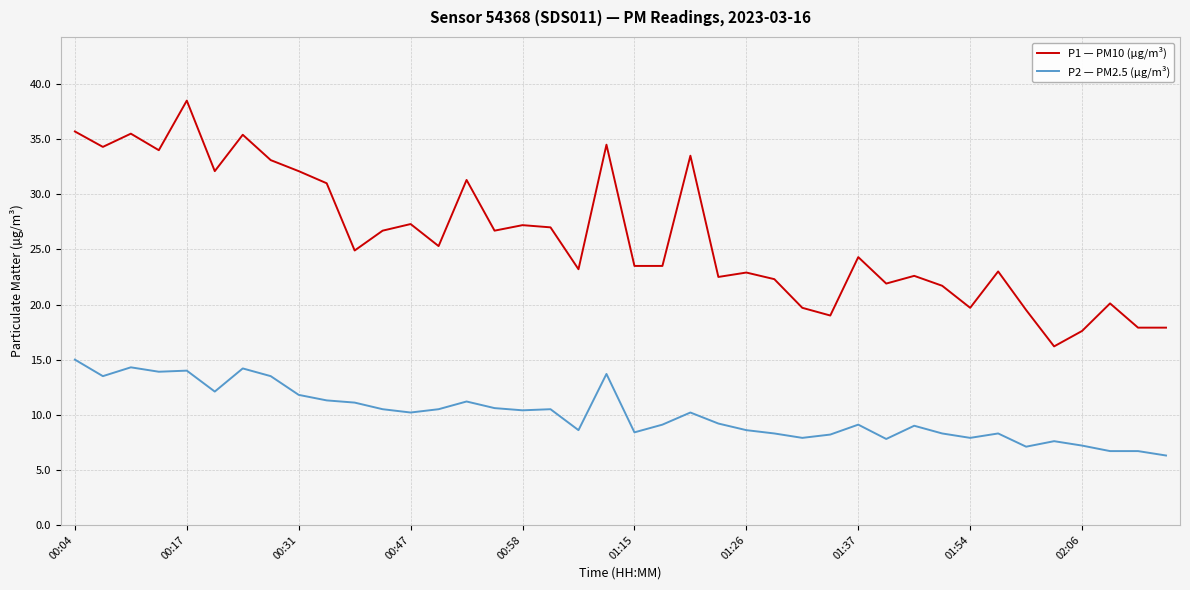

What is the difference between the maximum and minimum values in the P2 — PM2.5 (µg/m³) series?

8.7